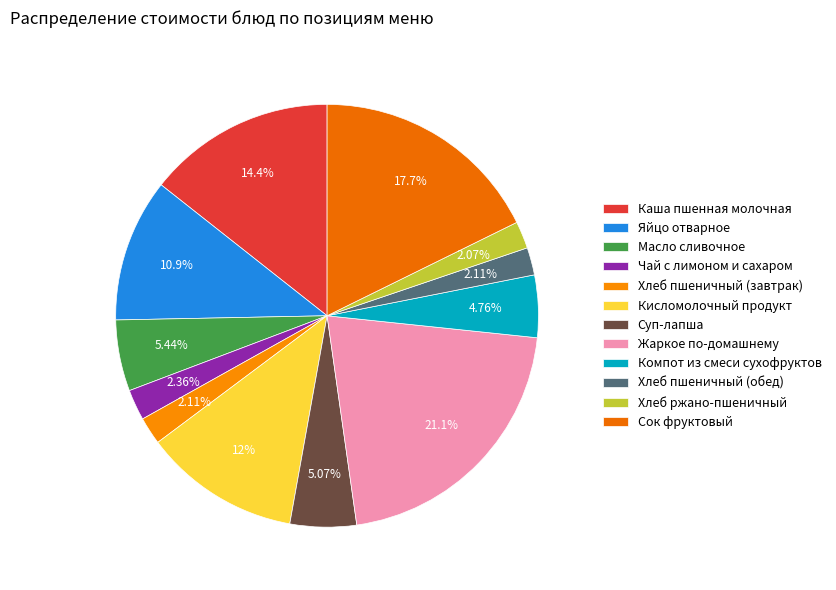

Is there a majority slice in this chart?

No